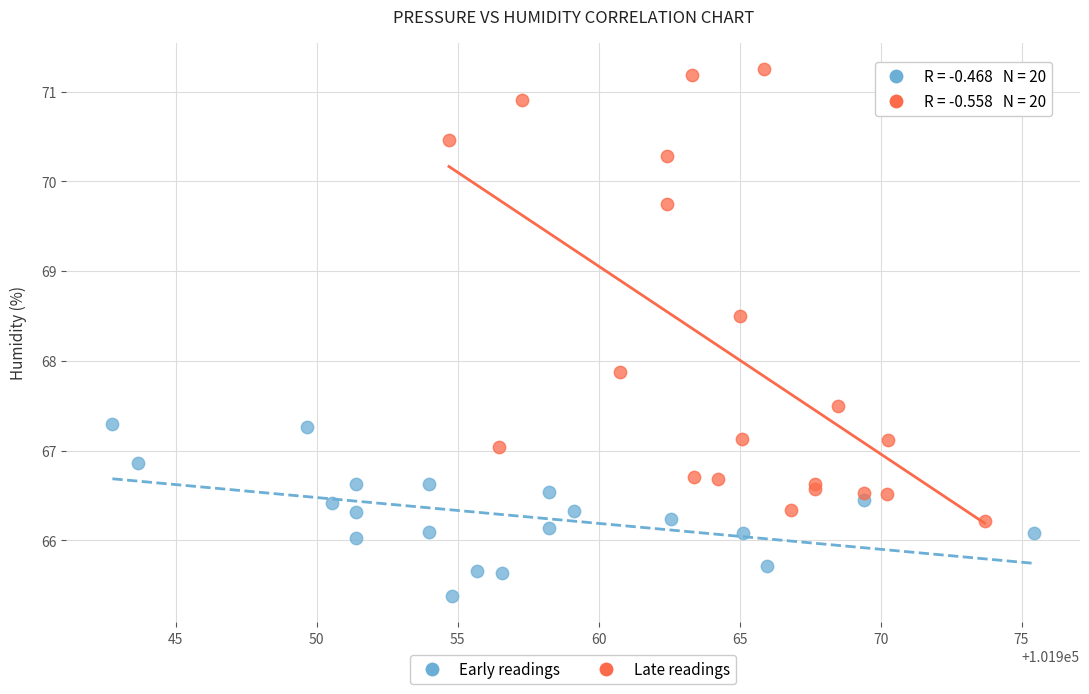

What are all the series names shown in the legend?

Early readings, Late readings